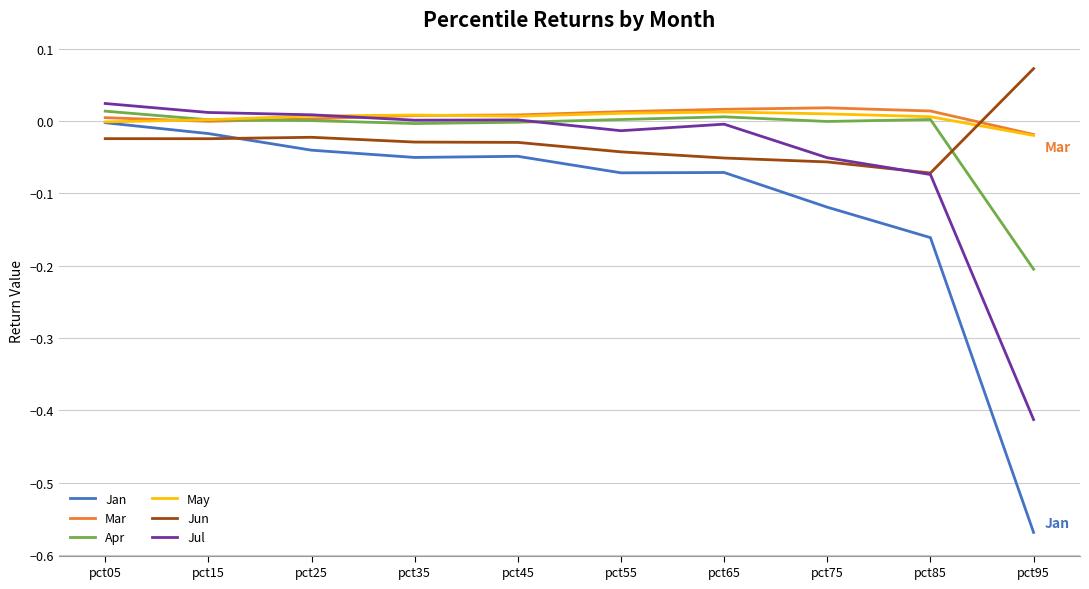

The value of Jan at pct95 is -0.1. True or false?

False